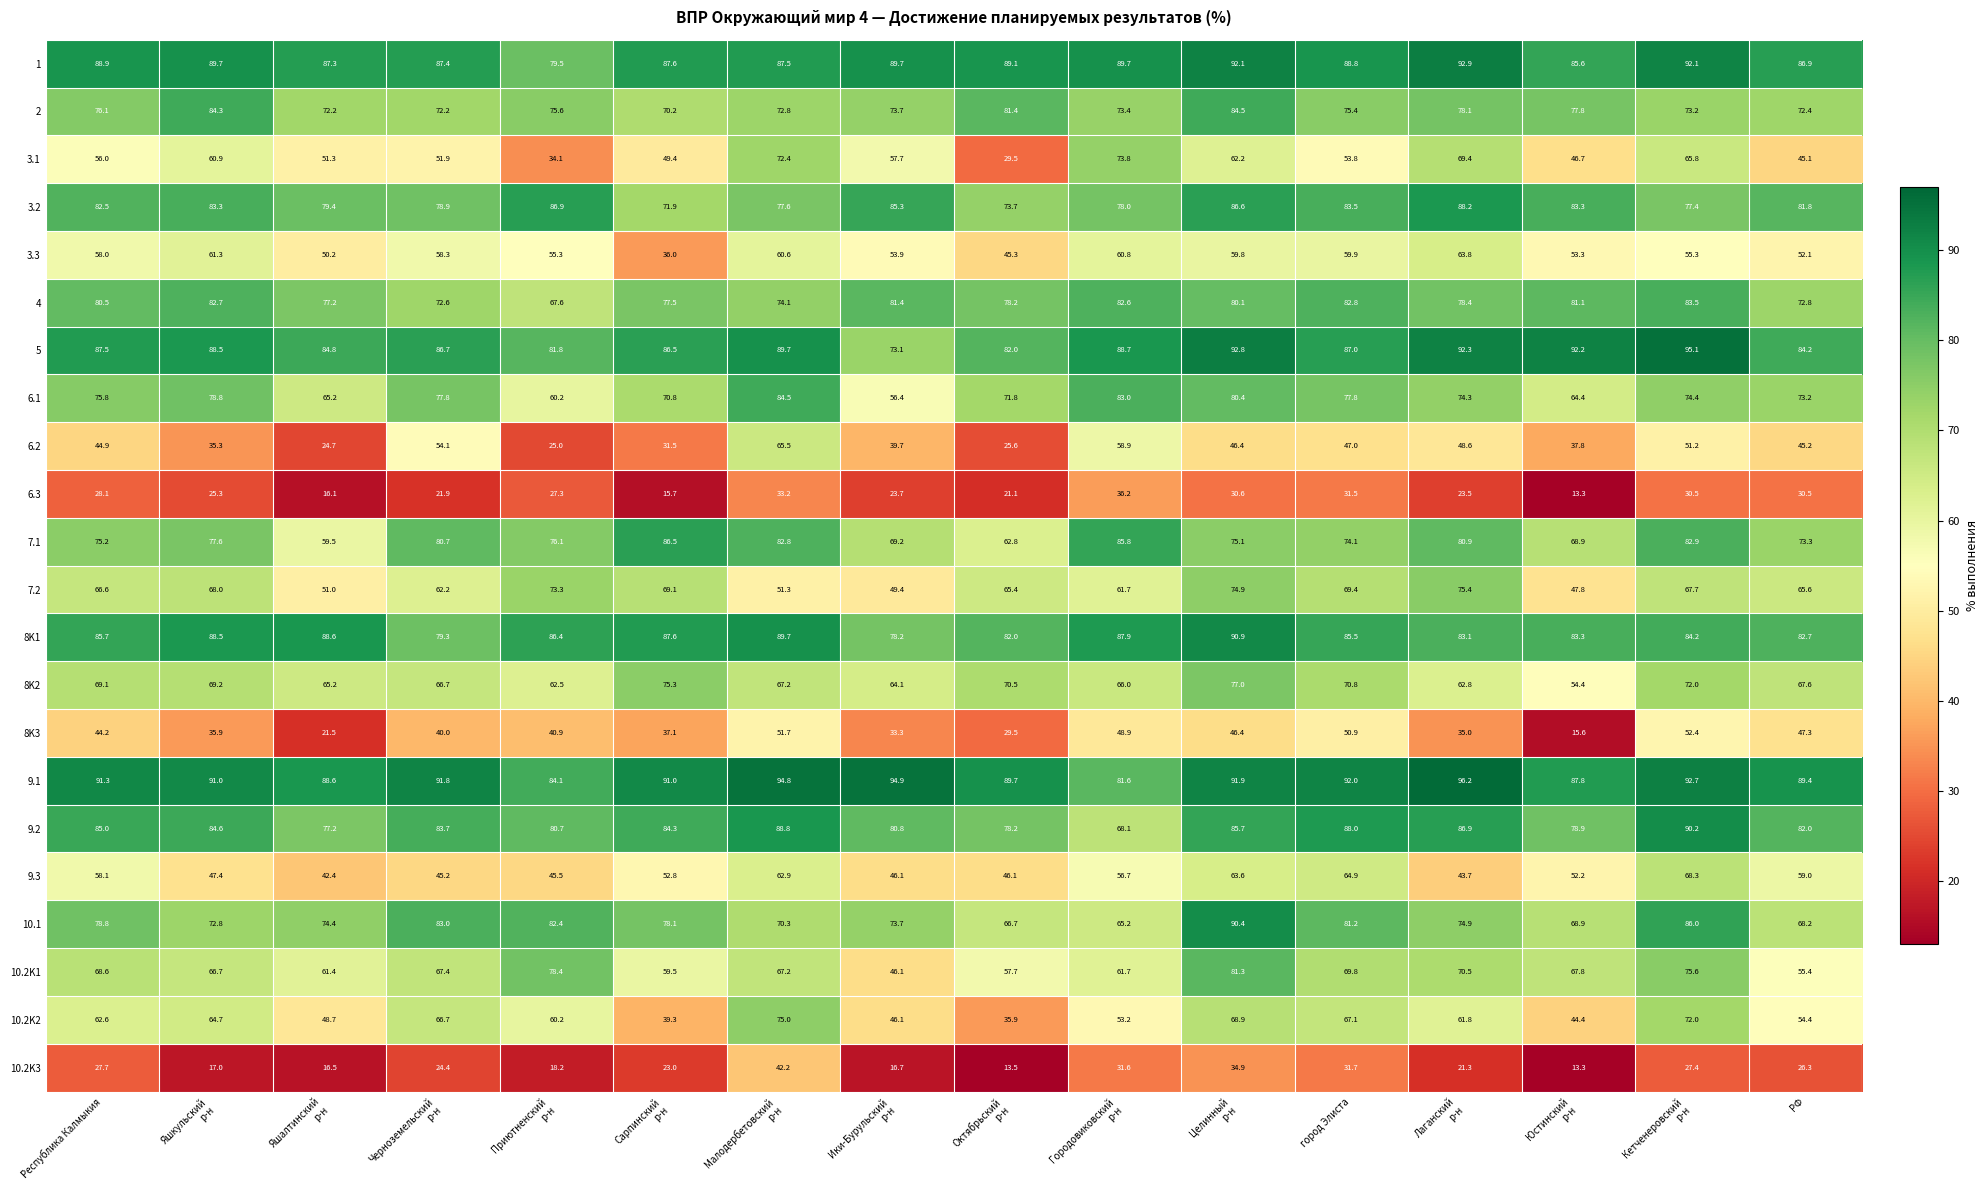

The value of 2 at Республика Калмыкия is 76.1. True or false?

True